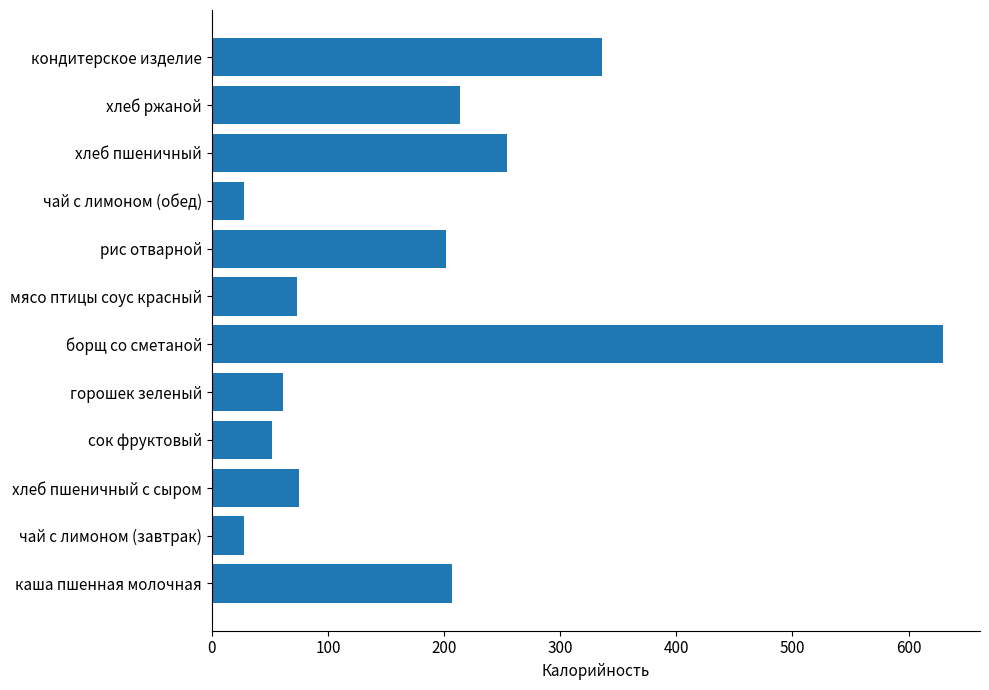

Between сок фруктовый and каша пшенная молочная, which is larger?

каша пшенная молочная